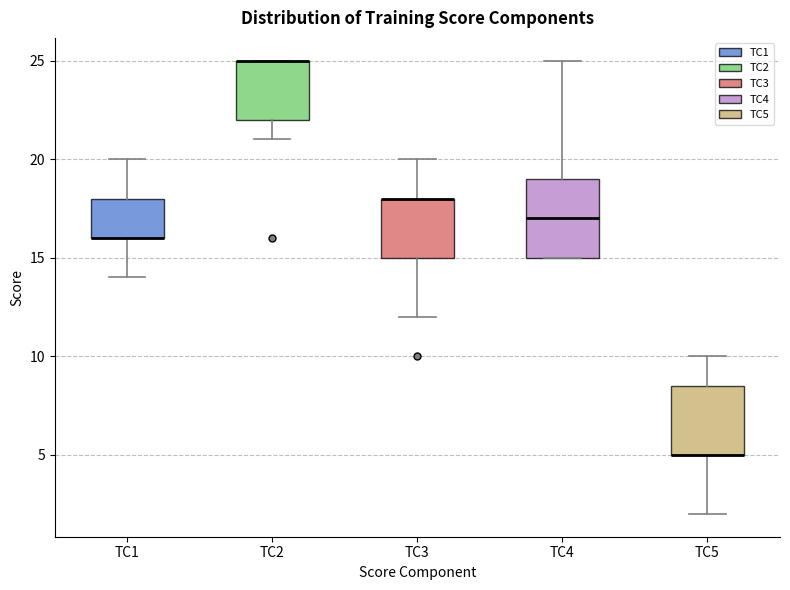

Reading left to right, read every box against the y-axis: the position of its median line, the range the box covers, and the ends of its whiskers. The values are not printed on the chart, so give them approximately, as read against the axis.

TC1: median 16.0 (drawn on the box's lower edge), box 16.0 to 18.0, whiskers 14.0 to 20.0
TC2: median 25.0 (drawn on the box's upper edge), box 22.0 to 25.0, whiskers 21.0 to 25.0
TC3: median 18.0 (drawn on the box's upper edge), box 15.0 to 18.0, whiskers 12.0 to 20.0
TC4: median 17.0, box 15.0 to 19.0, whiskers 15.0 to 25.0
TC5: median 5.0 (drawn on the box's lower edge), box 5.0 to 8.5, whiskers 2.0 to 10.0